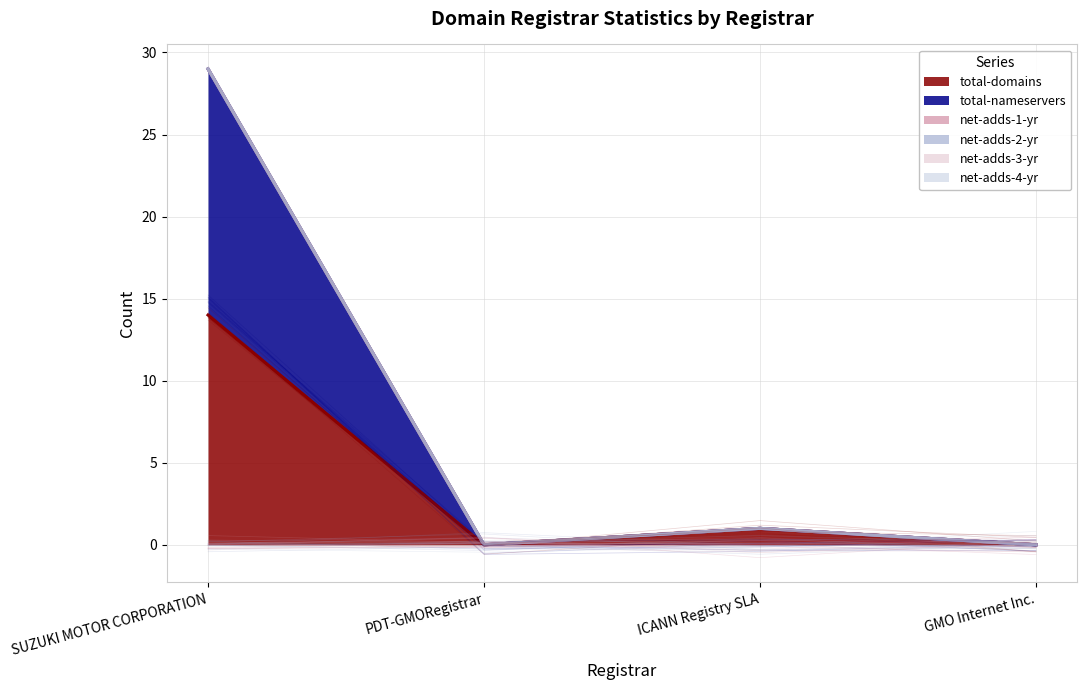

True or false: net-adds-4-yr and net-adds-2-yr intersect in this chart.

False